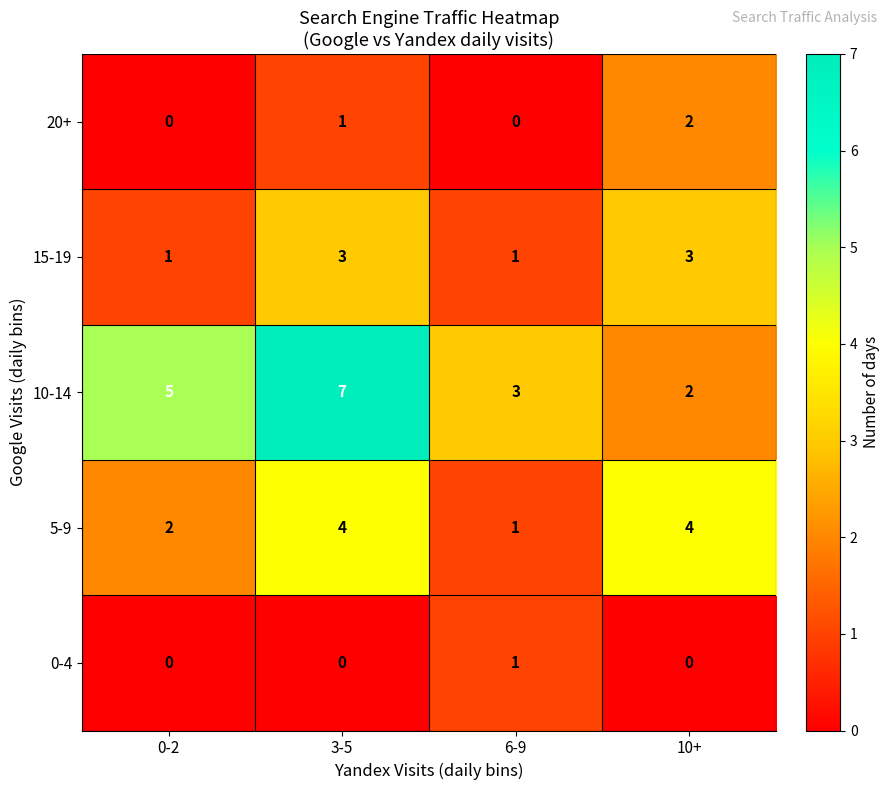

At which category is the sum across all series the highest?

3-5